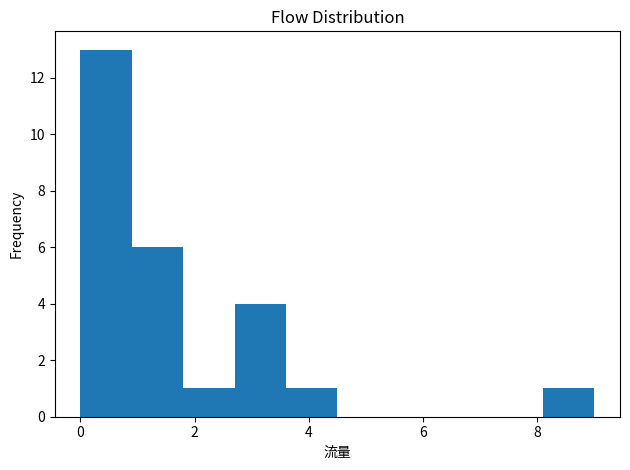

Reading left to right, list every bar in this chart as the range it spans on the x-axis followed by its height. Neither the bar edges nor the heights are printed on the chart, so give them approximately, as read against the axes.

0.0 to 0.9: 13
0.9 to 1.8: 6
1.8 to 2.7: 1
2.7 to 3.6: 4
3.6 to 4.5: 1
4.5 to 5.4: 0
5.4 to 6.3: 0
6.3 to 7.2: 0
7.2 to 8.1: 0
8.1 to 9.0: 1